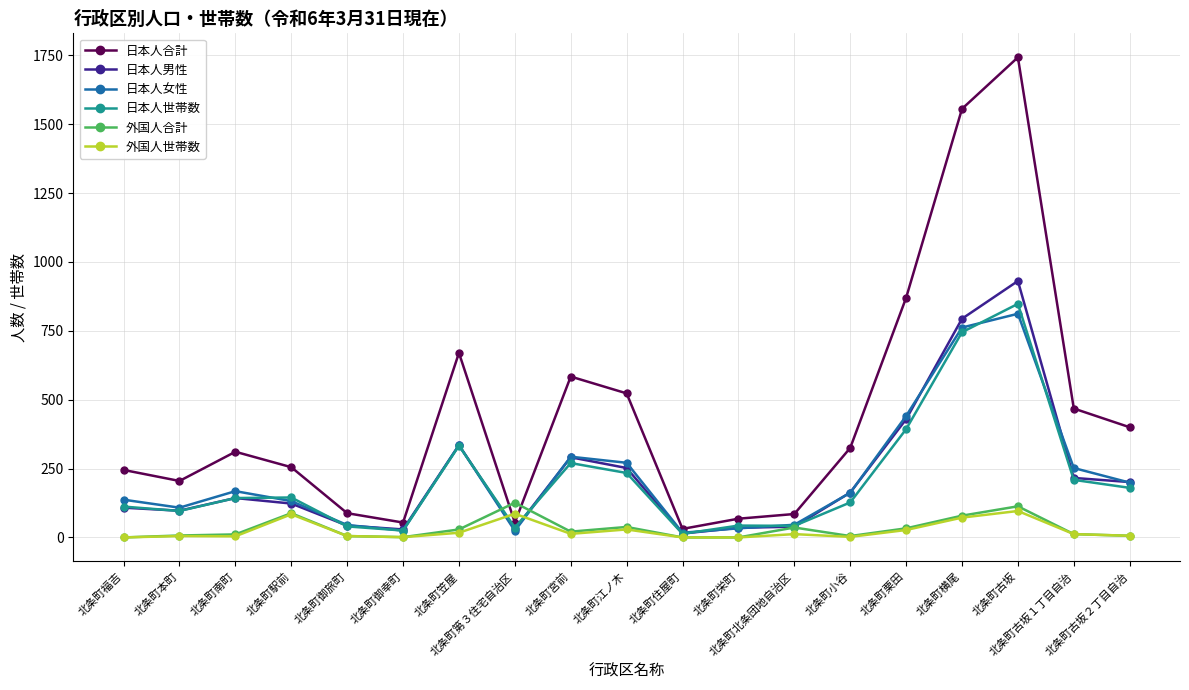

What is the difference between the maximum and minimum values in the 日本人男性 series?

917